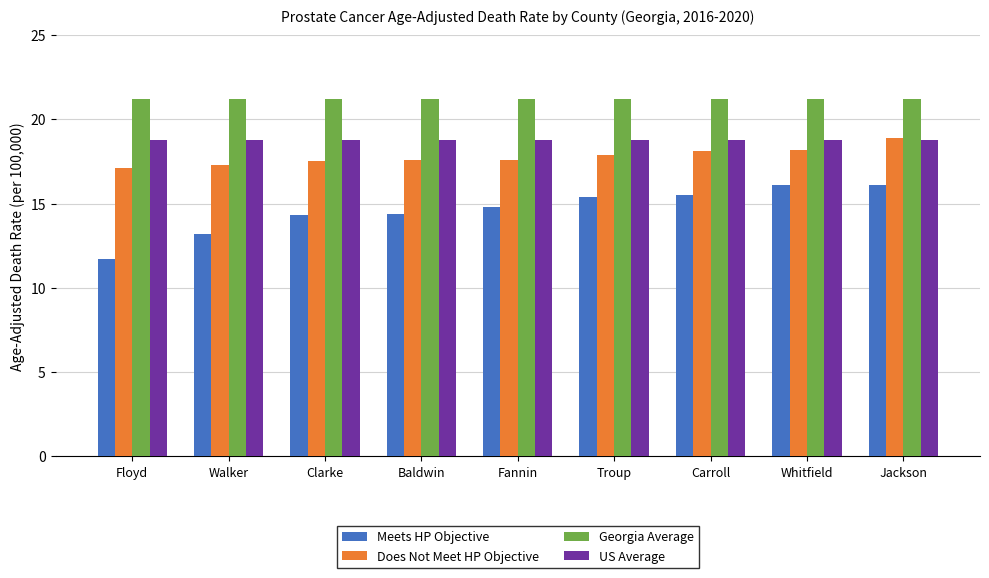

How many bars are there in each group?

4